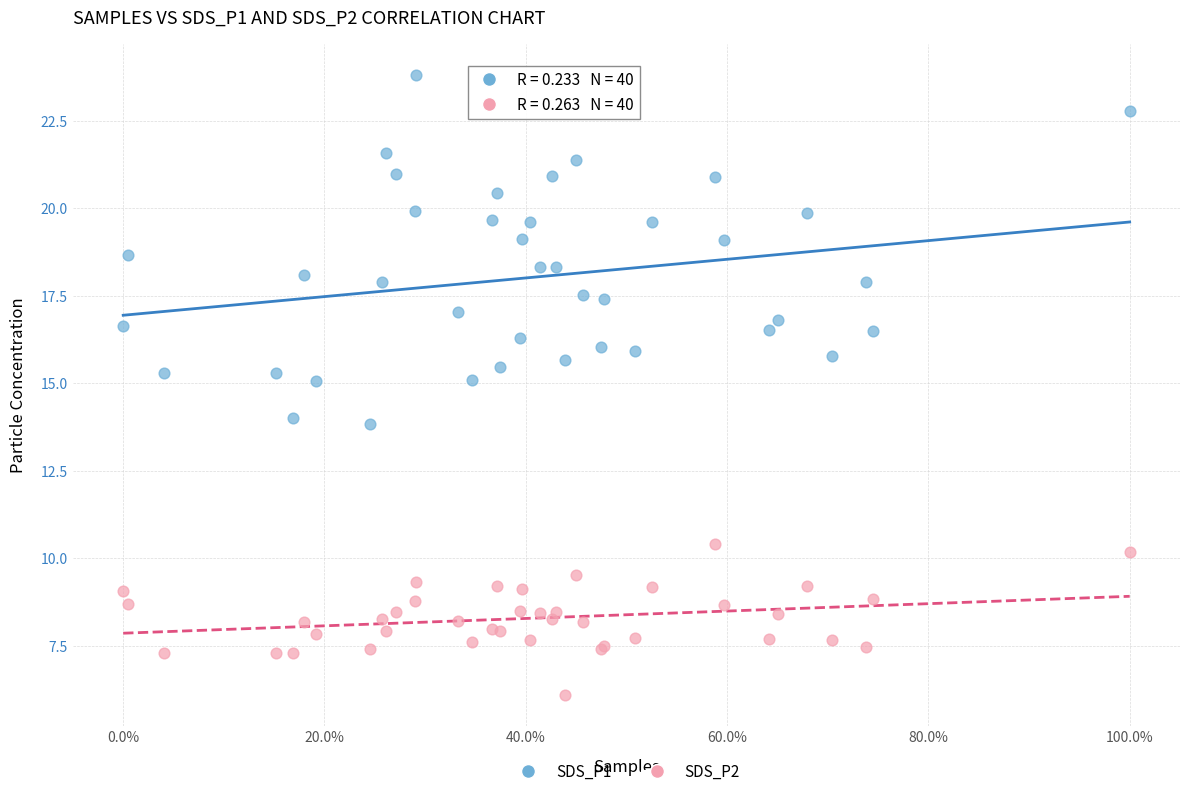

What is the X range (max minus min) for the scatter plot?

1.0